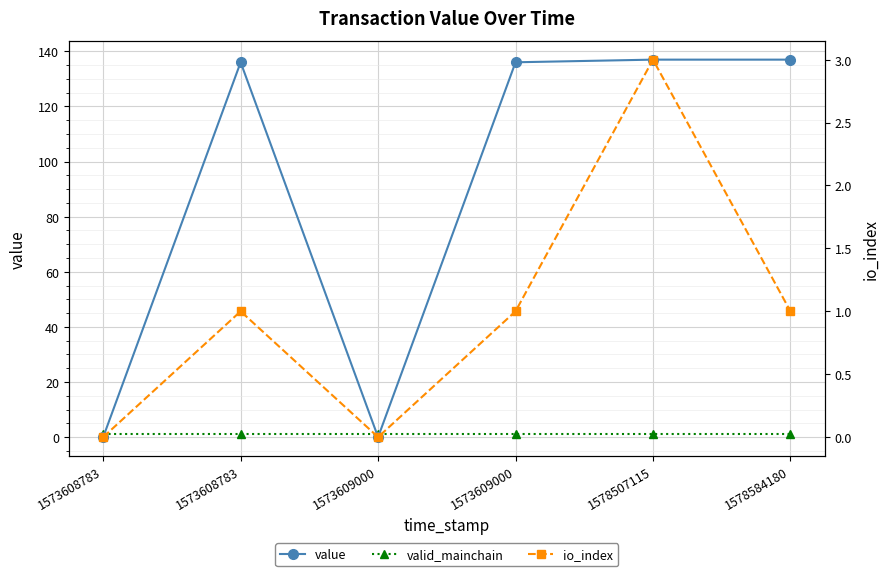

True or false: valid_mainchain has more than 0 interior local peaks.

False